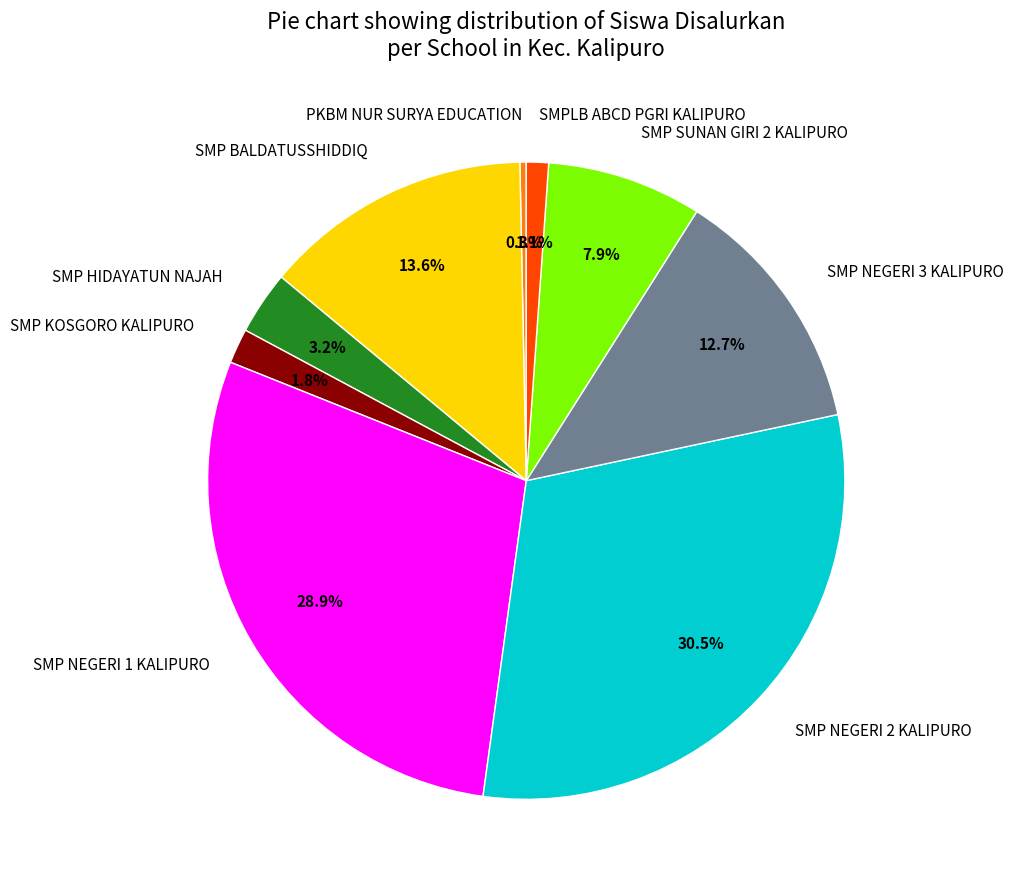

Is it true that SMP HIDAYATUN NAJAH is 16% of the pie?

False